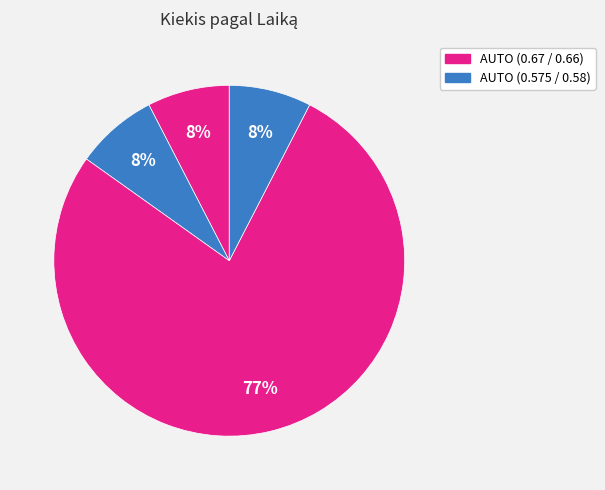

How many slices are in this pie chart?

4